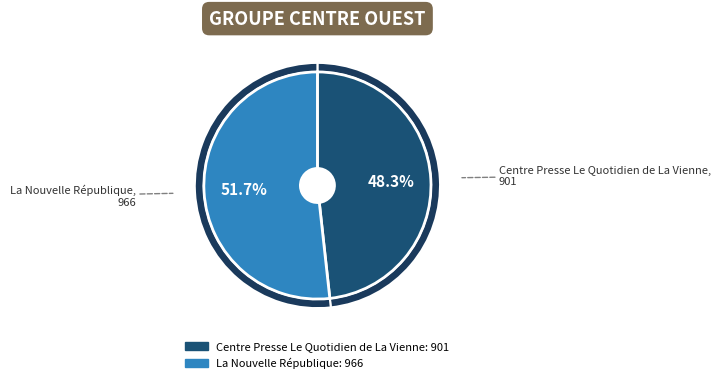

Approximately how many times larger is the value at Centre Presse Le Quotidien de La Vienne compared to La Nouvelle République?

0.9